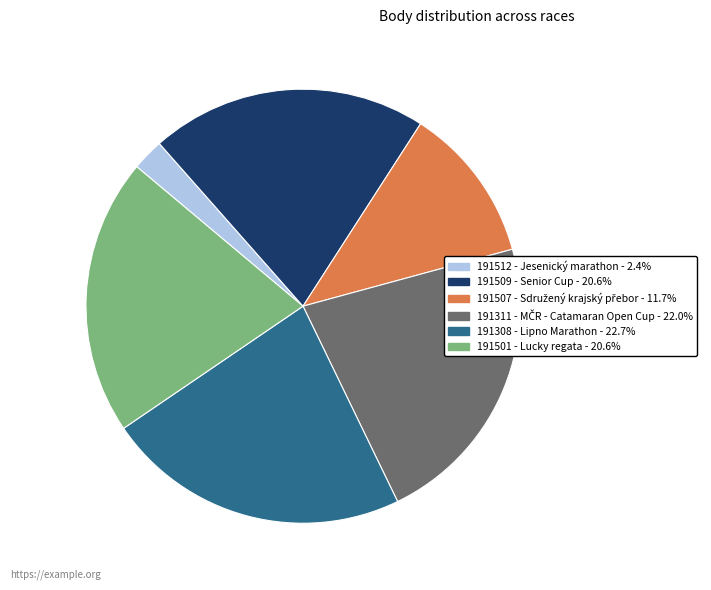

How many slices are in this pie chart?

6